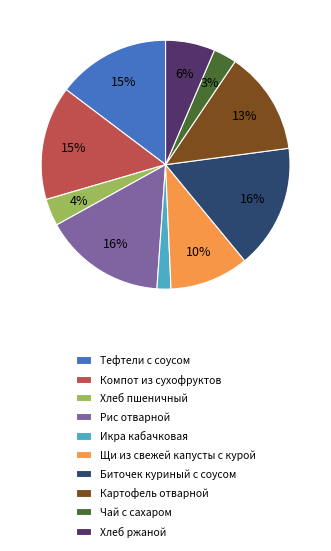

To the nearest percent, what percentage of the pie is Хлеб ржаной?

6%